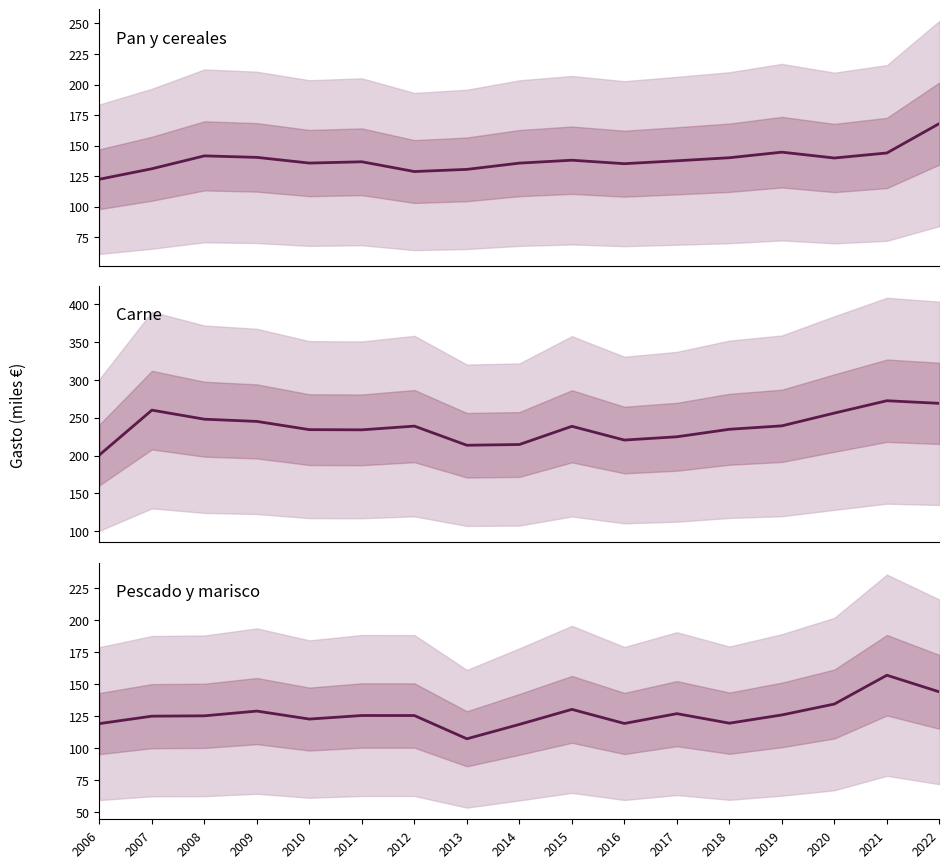

Rank the series by their maximum value, from lowest to highest.

Pescado (Gasto total, miles €), Pan y cereales (Gasto total, miles €), Carne (Gasto total, miles €)